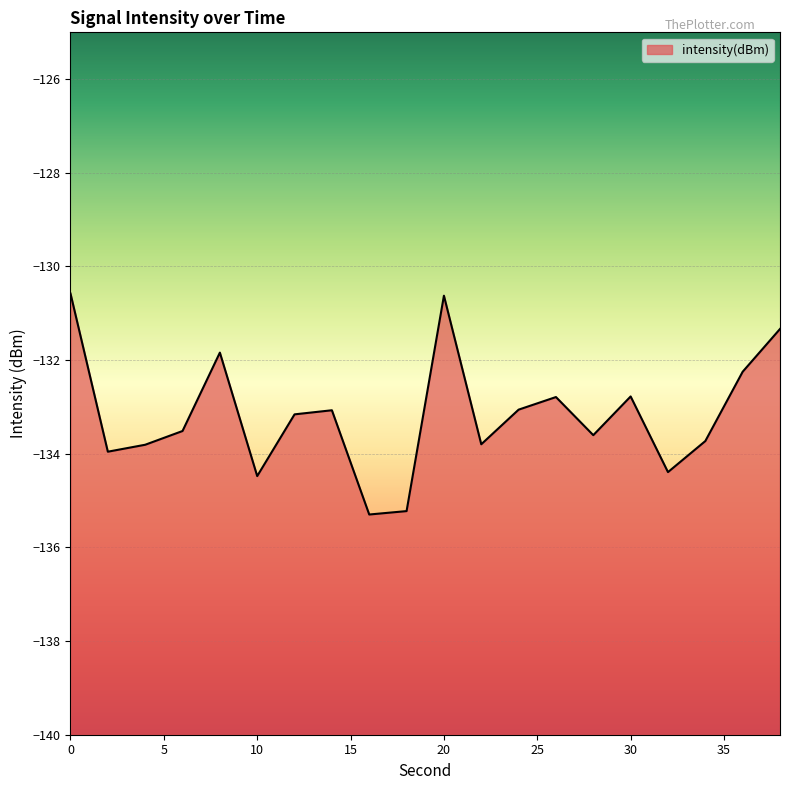

What is the difference between the values at 20 and 24?

2.4